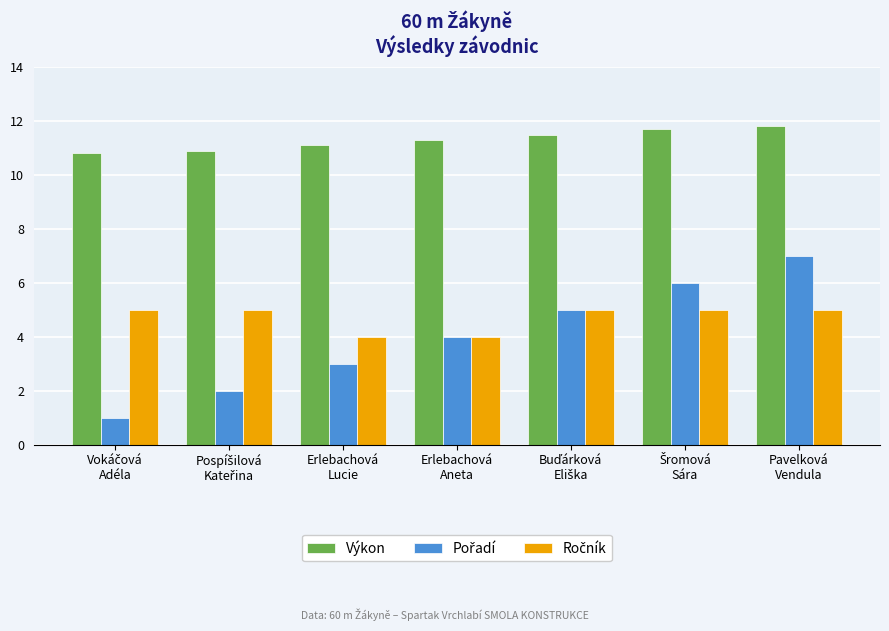

Which series has the largest total across all categories?

Výkon